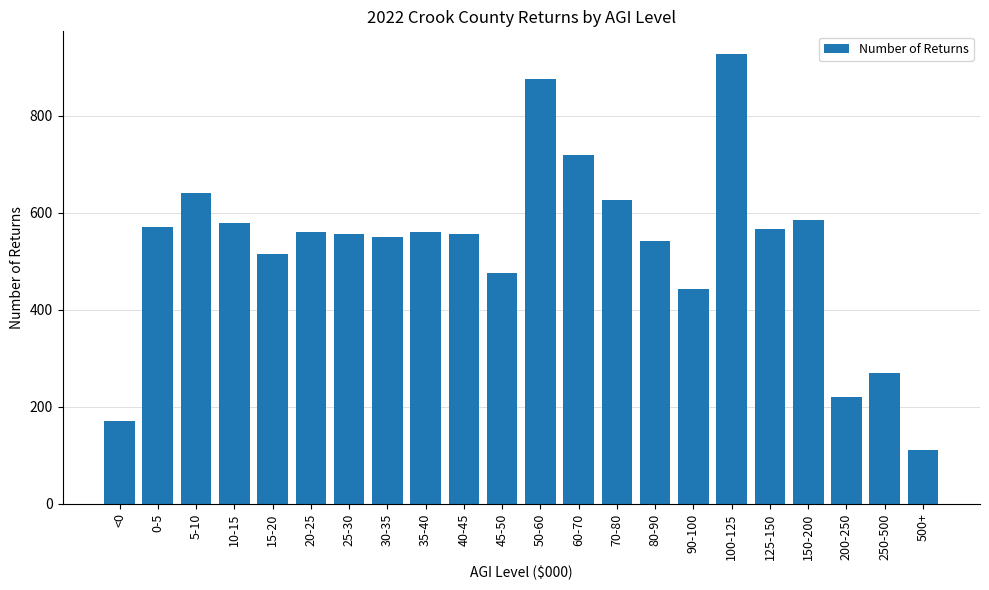

What is the difference between the values at 80-90 and 25-30?

16